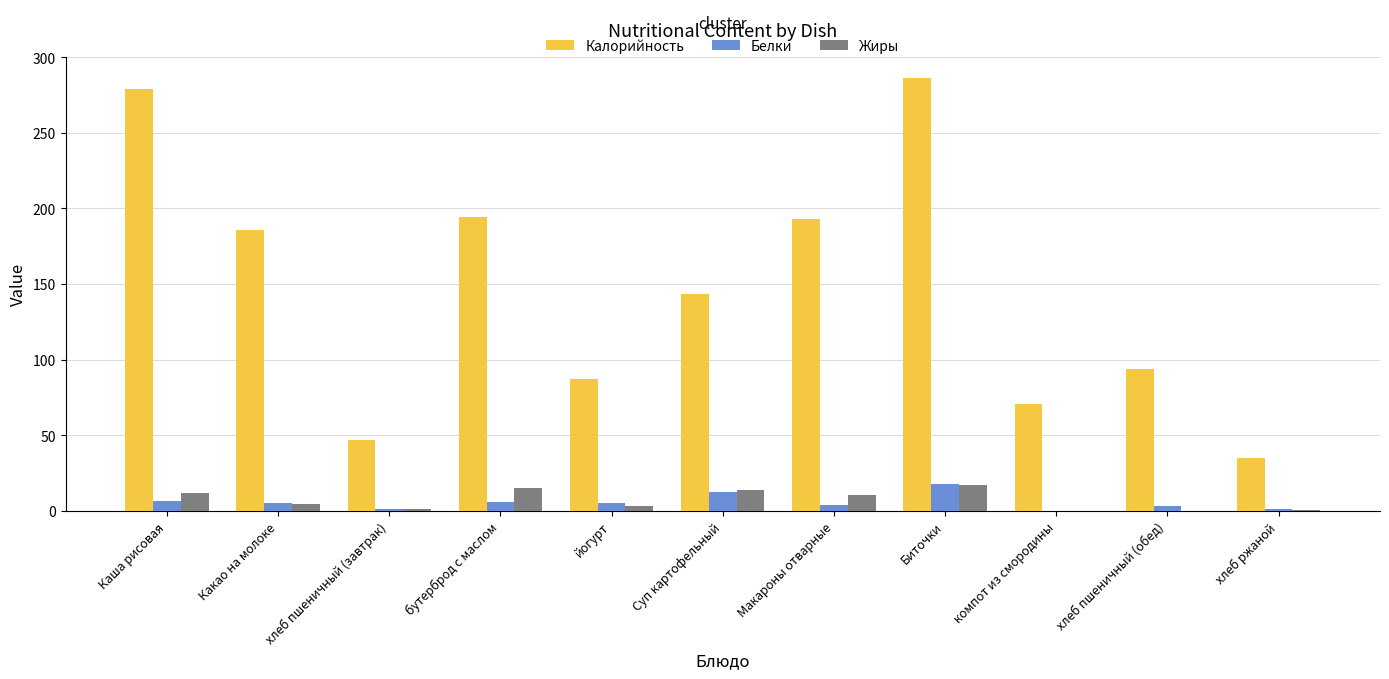

The value of Жиры at Макароны отварные is 10.4. True or false?

True